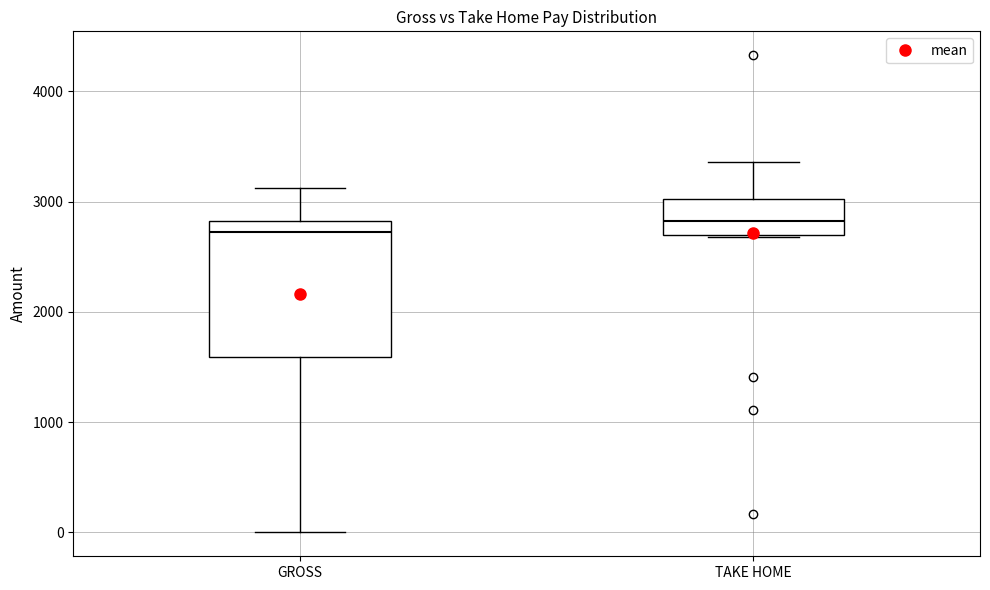

Where is the upper edge of the box for GROSS on the y-axis? The values are not printed on the chart, so give them approximately, as read against the axis.

2800